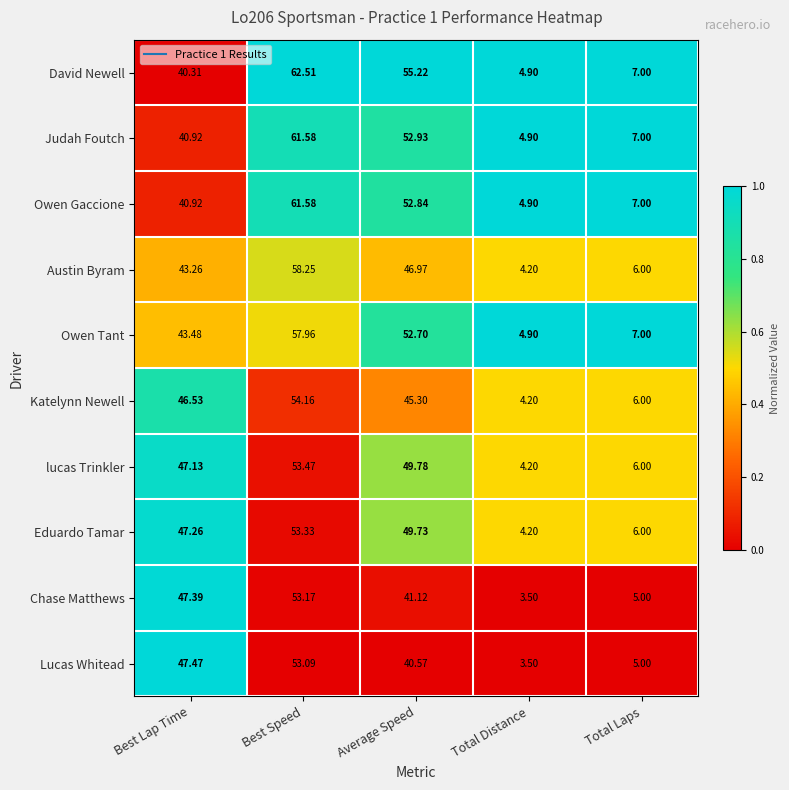

Is the value of lucas Trinkler at Best Lap Time greater than the value of Eduardo Tamar at Average Speed?

No